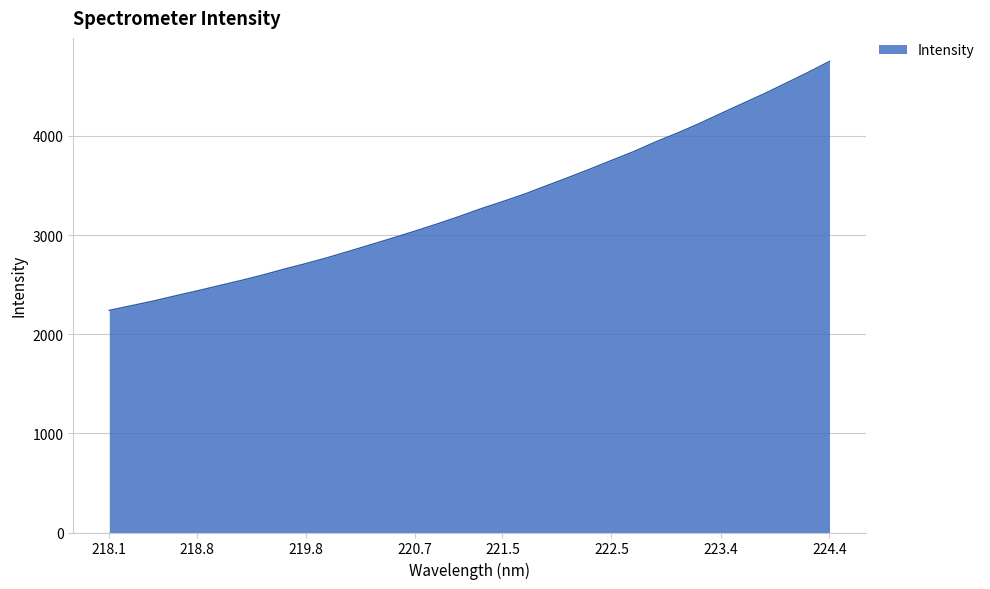

What is the difference between the maximum and minimum values?

2511.0